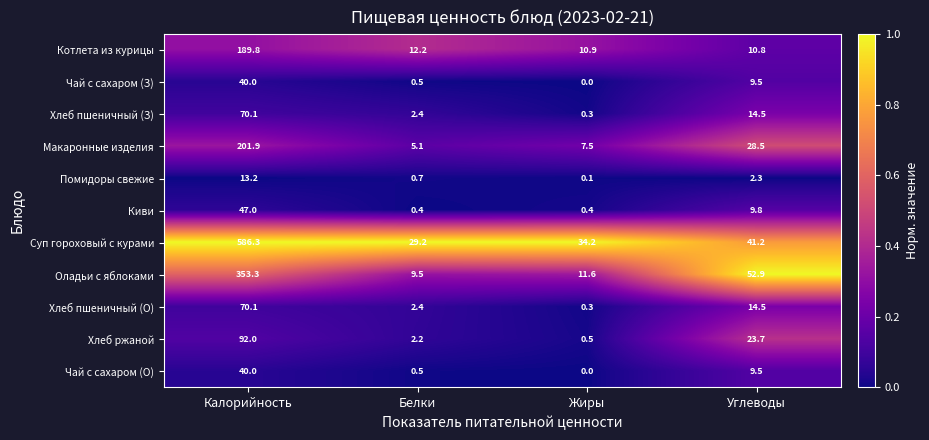

Where is Хлеб ржаной nearest to the value 46?

Углеводы